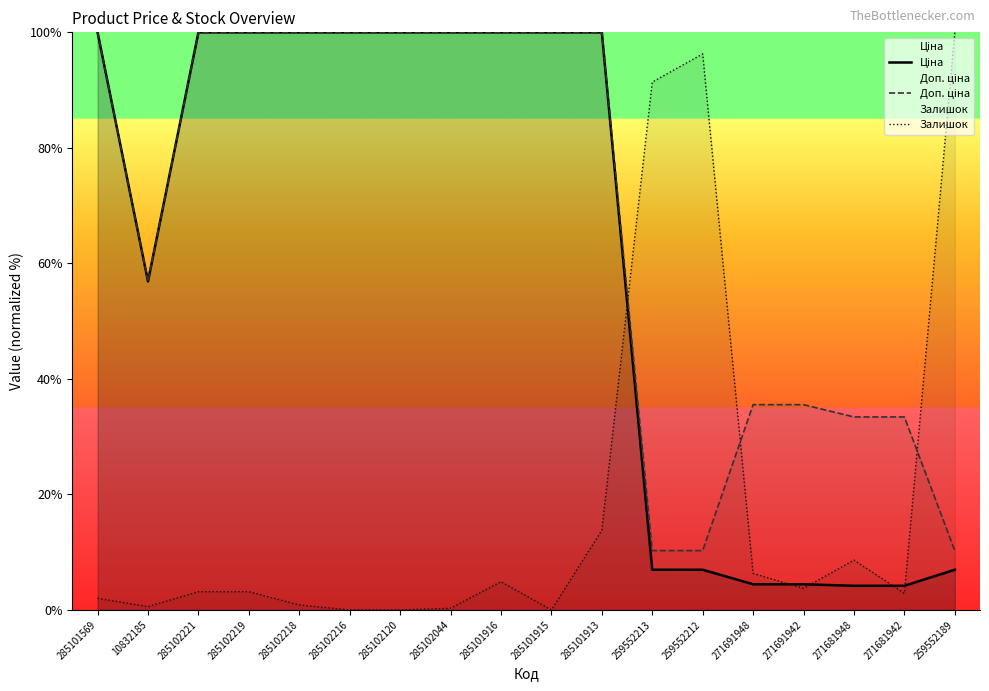

What is the label of the 13th point from the left?

259552212